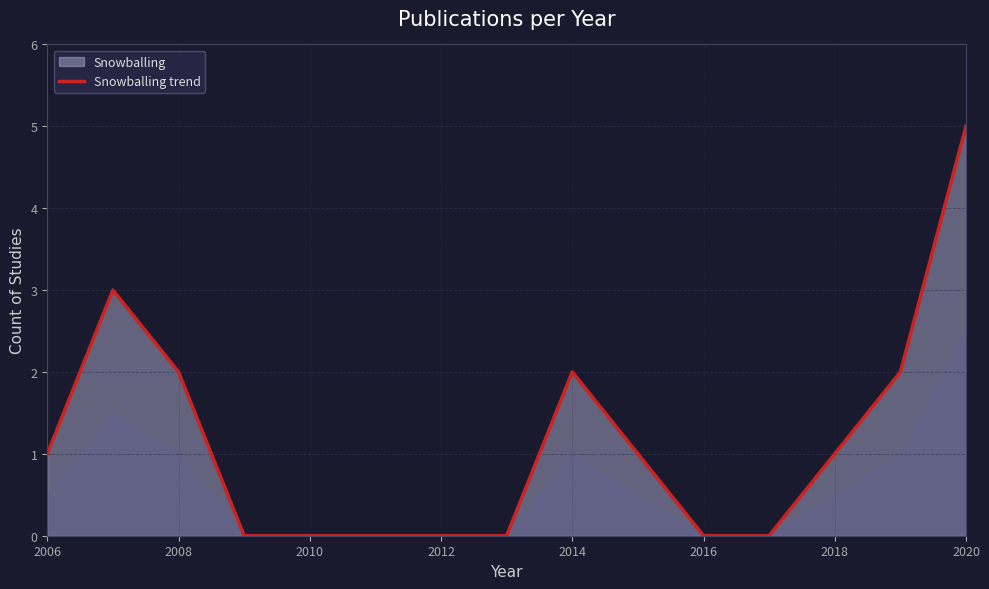

Which label corresponds to the largest value in the chart?

2020